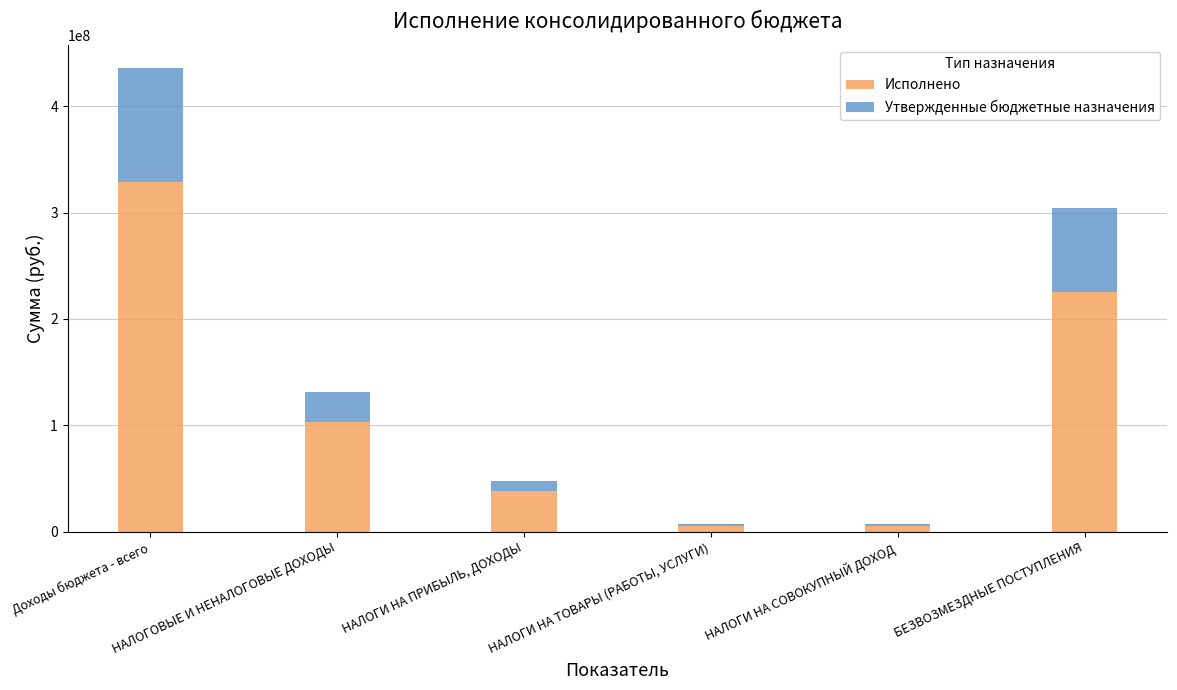

The value of Исполнено at Доходы бюджета - всего is 209915271.6. True or false?

False